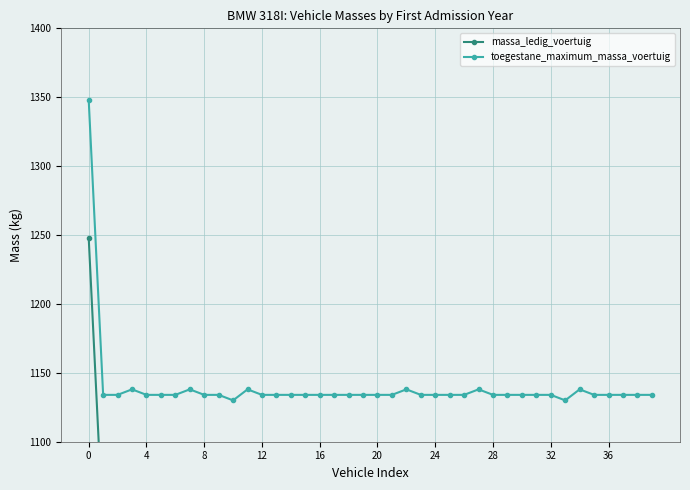

Rank the series by their maximum value, from highest to lowest.

toegestane_maximum_massa_voertuig, massa_ledig_voertuig